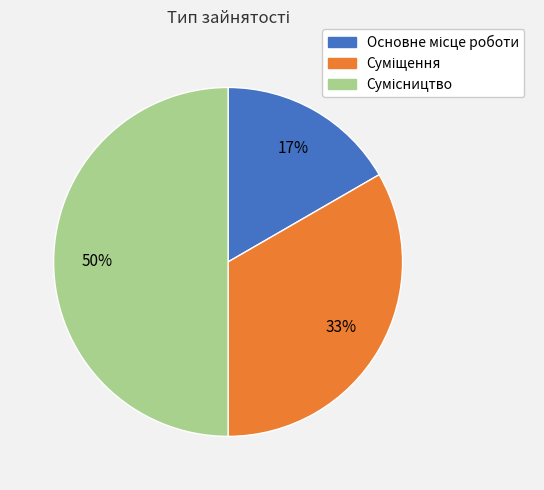

To the nearest percent, what is the average slice percentage?

33%